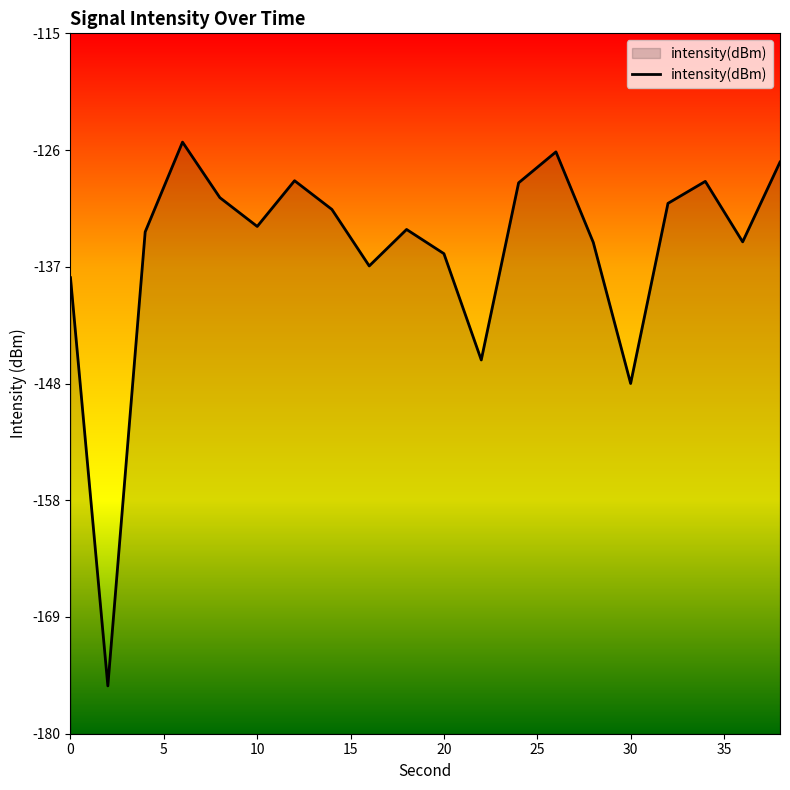

At which label is the value closest to -150?

30